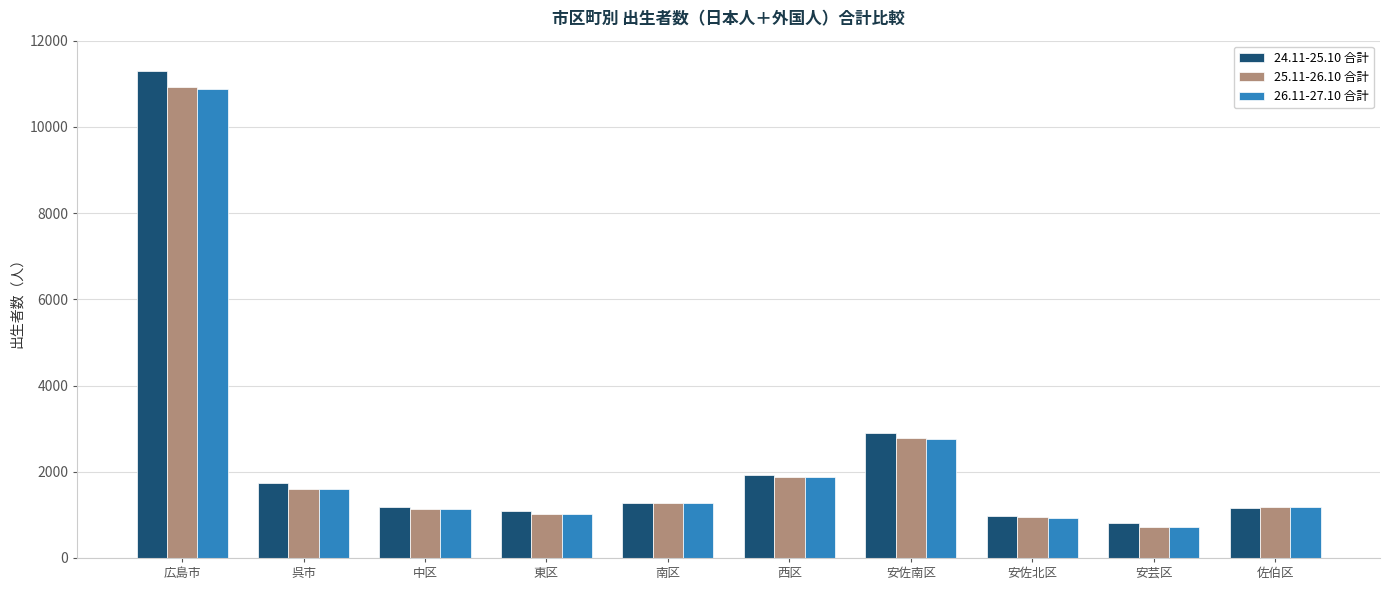

The 24.11-25.10 合計 series shows 1329 at 安芸区. True or false?

False